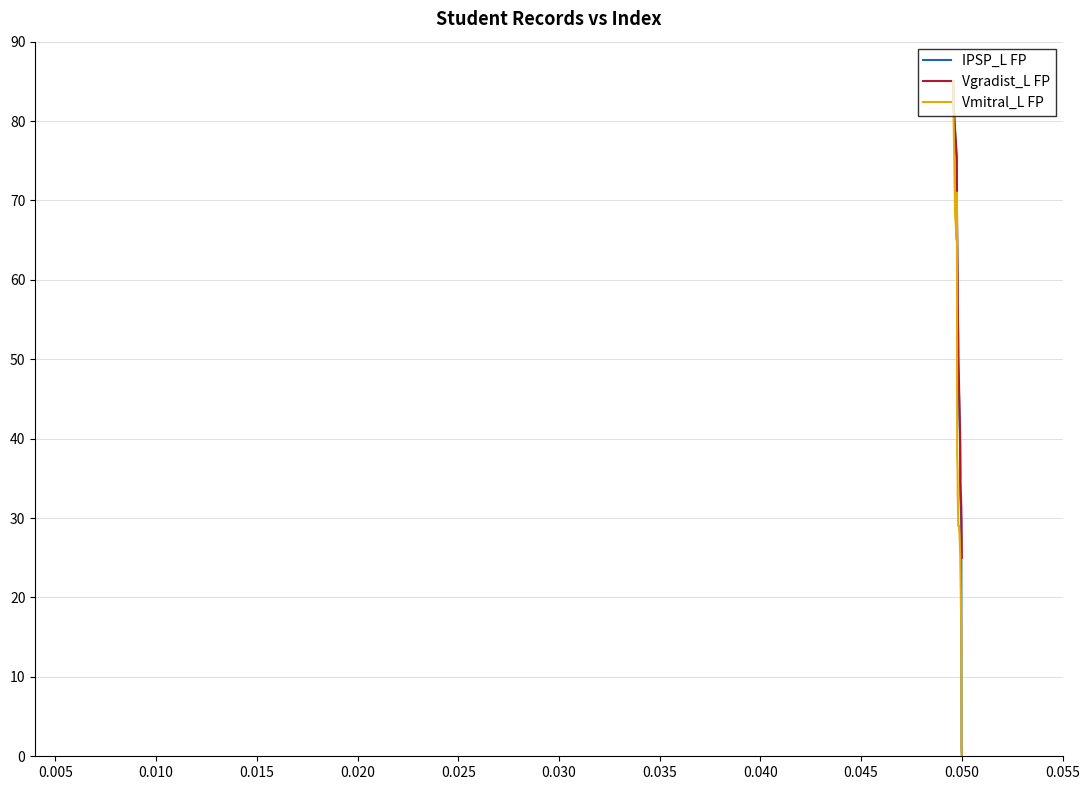

List the series in order of their overall mean, lowest first.

Vmitral_L FP, IPSP_L FP, Vgradist_L FP